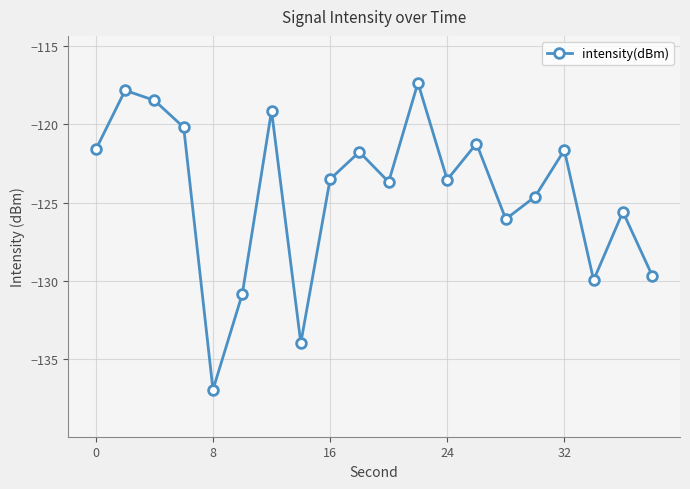

How many lines are shown in the chart?

1